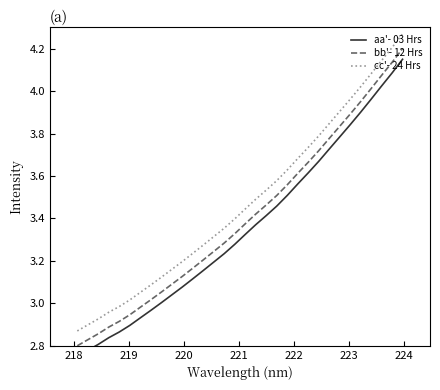

True or false: bb'- 12 Hrs and cc'- 24 Hrs intersect in this chart.

False